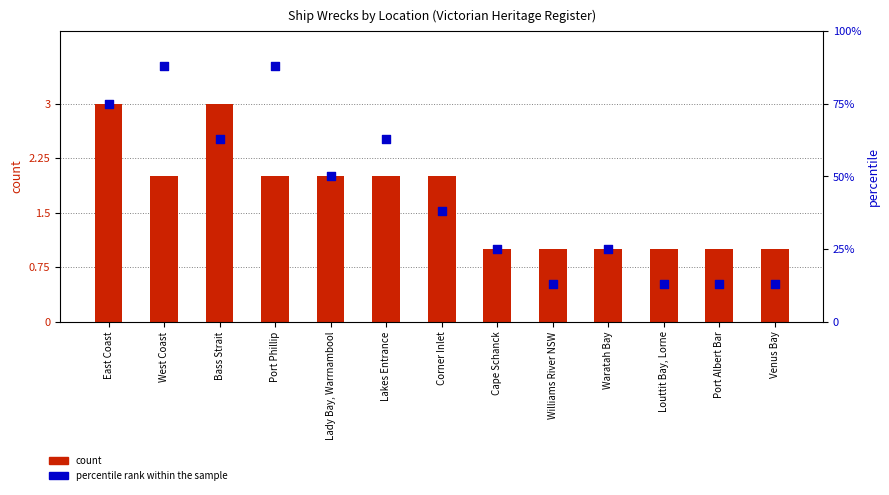

Which series has the largest Y range (max minus min)?

percentile rank within the sample